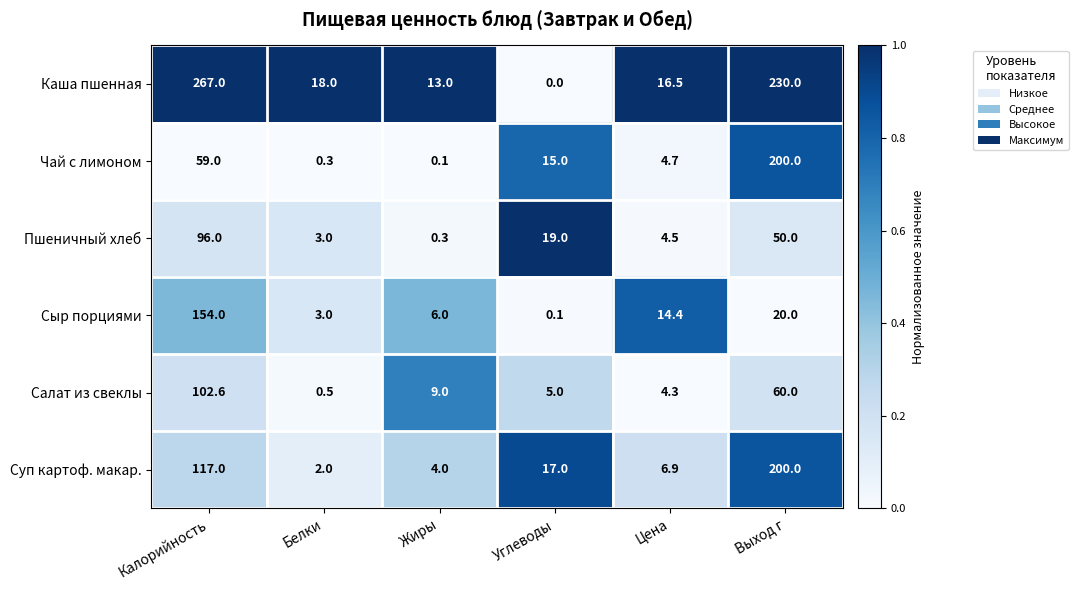

Between Калорийность and Выход г, which series saw the biggest shift?

Чай с лимоном